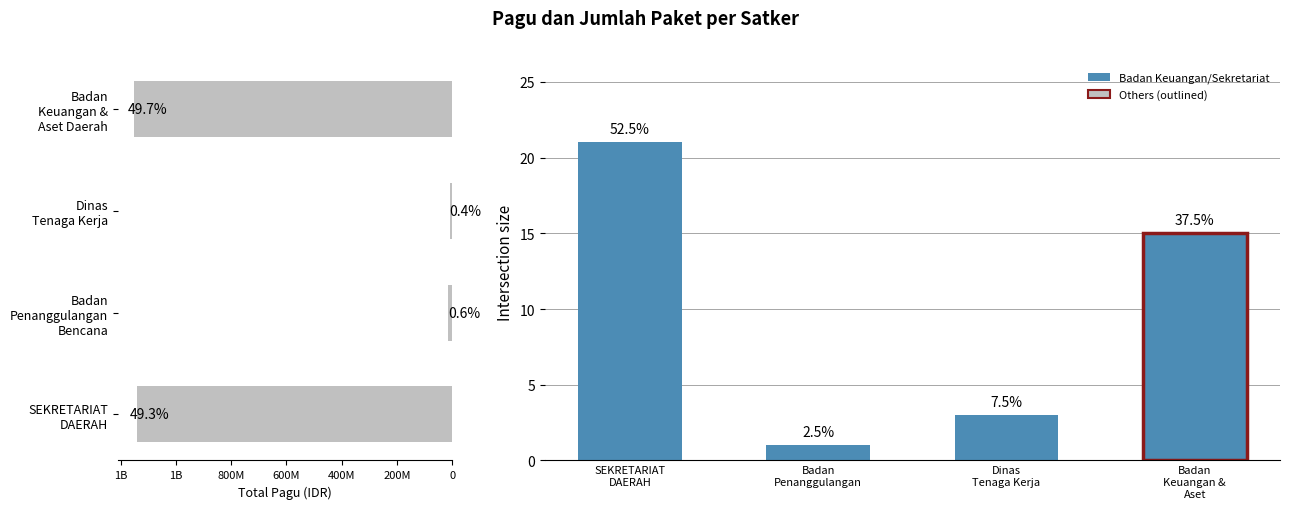

What is the average value of the Jumlah Paket series?

10